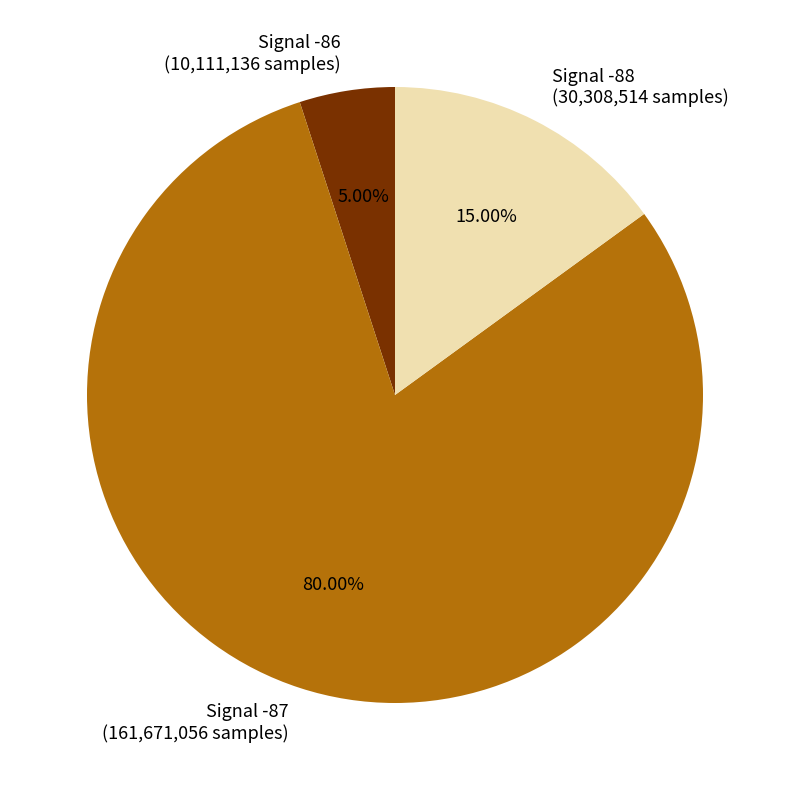

Is the sum of Signal -87 (161,671,056 samples) and Signal -88 (30,308,514 samples) greater than half?

Yes